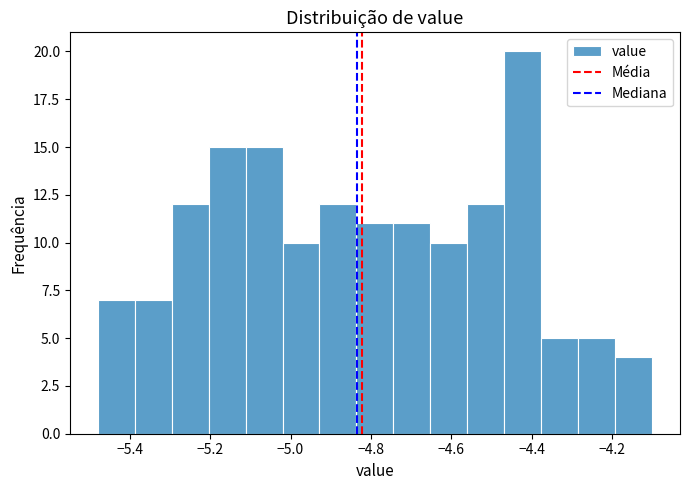

Which range on the x-axis has the tallest bar?

-4.468 to -4.376